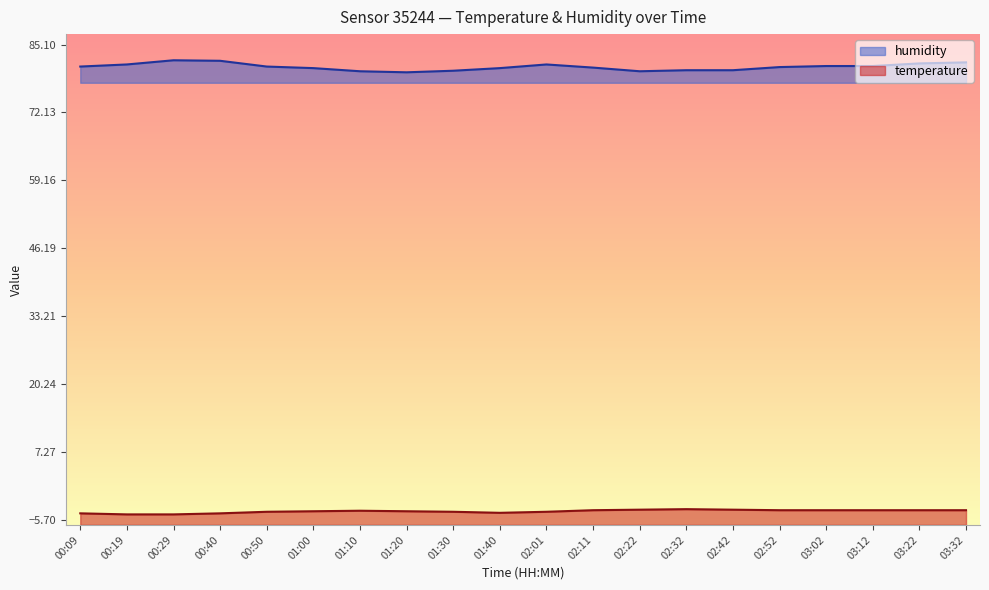

Where is temperature nearest to the value -4?

01:10